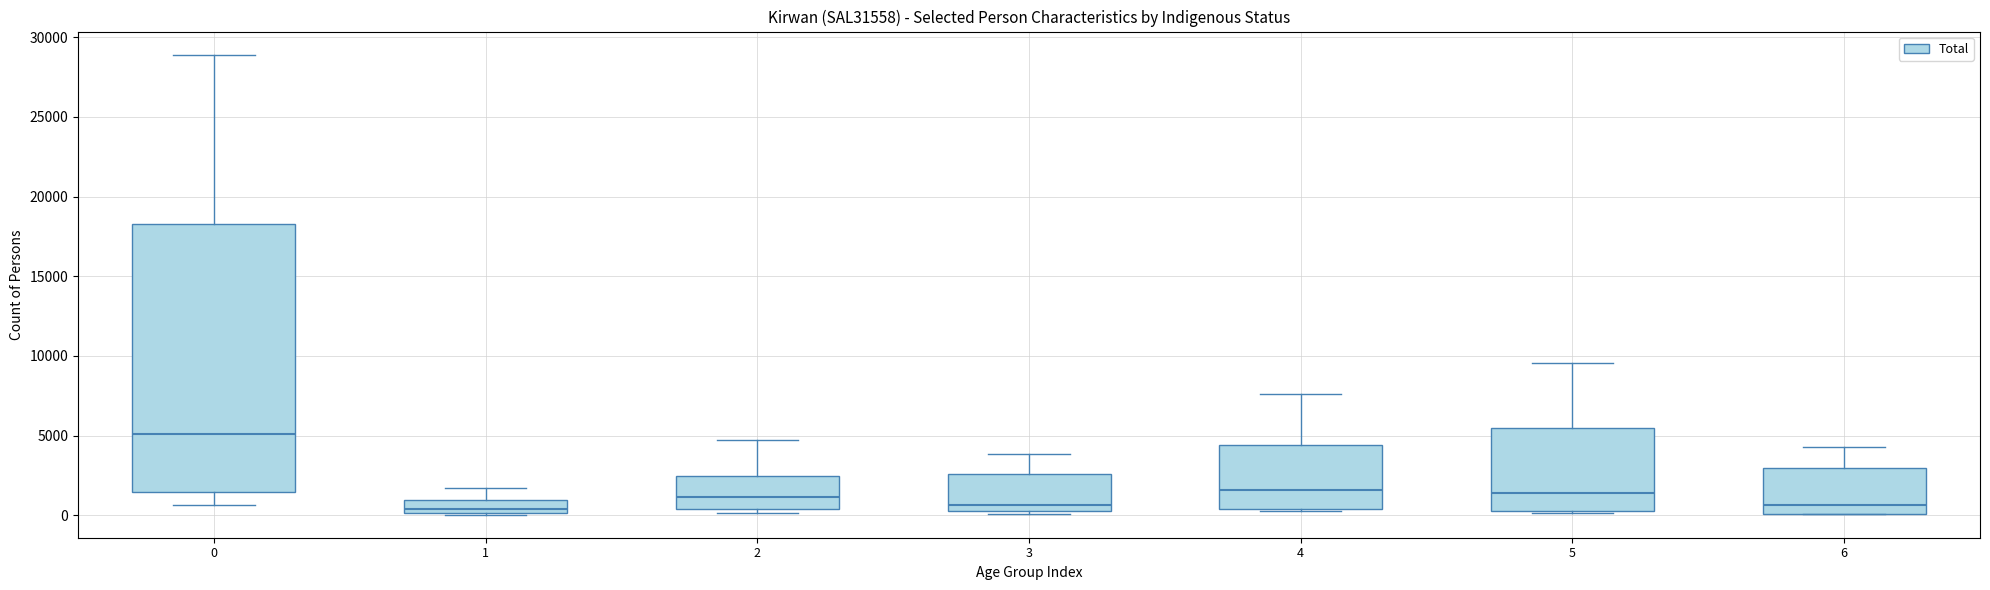

Which box's median line is the highest?

0